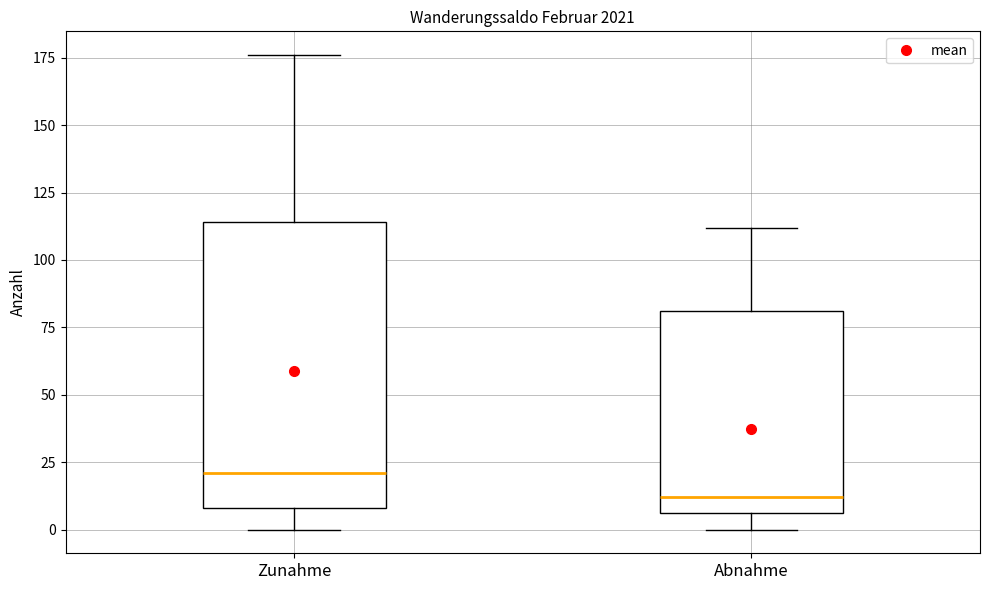

Reading left to right, read every box against the y-axis: the position of its median line, the range the box covers, and the ends of its whiskers. The values are not printed on the chart, so give them approximately, as read against the axis.

Zunahme: median 20, box 10 to 115, whiskers 0 to 175
Abnahme: median 10, box 5 to 80, whiskers 0 to 110